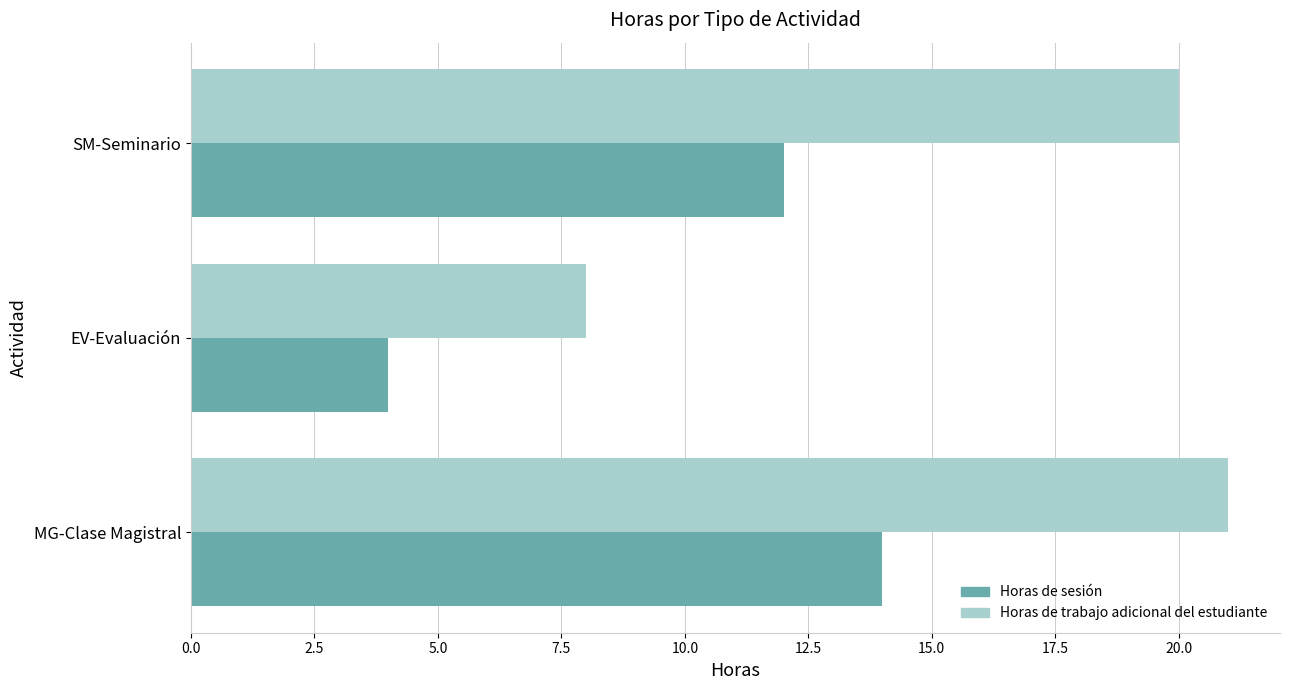

What is the difference between the highest and lowest values at SM-Seminario?

8